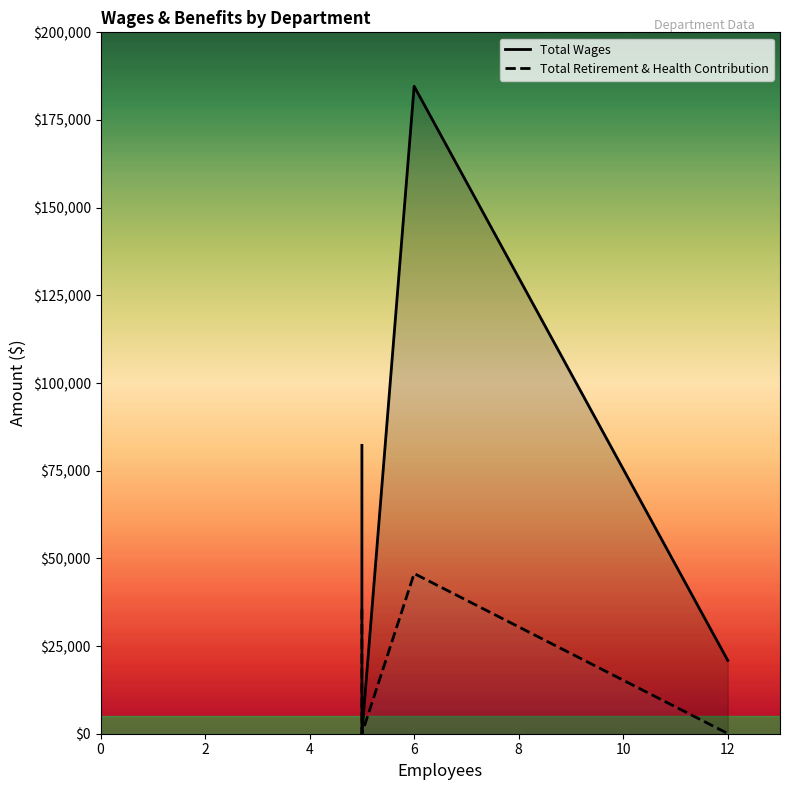

List the series in order of their peak value, lowest first.

Total Retirement & Health Contribution, Total Wages